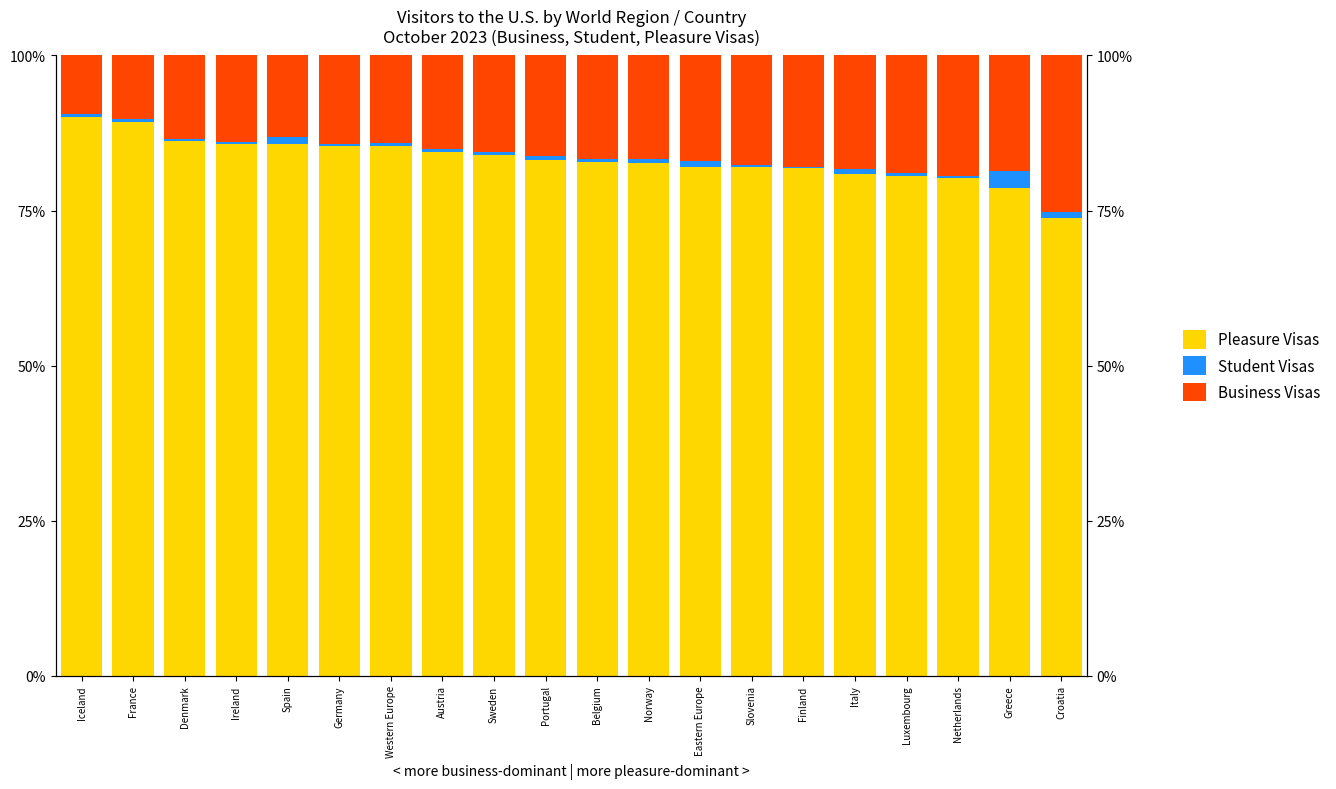

Reading left to right, extract all data points from this chart.

Pleasure Visas: Iceland=90.1	France=89.3	Denmark=86.3	Ireland=85.8	Spain=85.7	Germany=85.4	Western Europe=85.4	Austria=84.4	Sweden=84.0	Portugal=83.1	Belgium=82.8	Norway=82.7	Eastern Europe=82.0	Slovenia=81.9	Finland=81.8	Italy=80.9	Luxembourg=80.5	Netherlands=80.3	Greece=78.6	Croatia=73.9
Student Visas: Iceland=0.4	France=0.5	Denmark=0.3	Ireland=0.2	Spain=1.1	Germany=0.4	Western Europe=0.4	Austria=0.4	Sweden=0.4	Portugal=0.7	Belgium=0.4	Norway=0.6	Eastern Europe=1.0	Slovenia=0.4	Finland=0.3	Italy=0.7	Luxembourg=0.5	Netherlands=0.3	Greece=2.7	Croatia=0.9
Business Visas: Iceland=9.5	France=10.2	Denmark=13.4	Ireland=14.0	Spain=13.2	Germany=14.2	Western Europe=14.2	Austria=15.1	Sweden=15.6	Portugal=16.2	Belgium=16.7	Norway=16.7	Eastern Europe=17.0	Slovenia=17.7	Finland=17.9	Italy=18.3	Luxembourg=19.0	Netherlands=19.4	Greece=18.7	Croatia=25.3